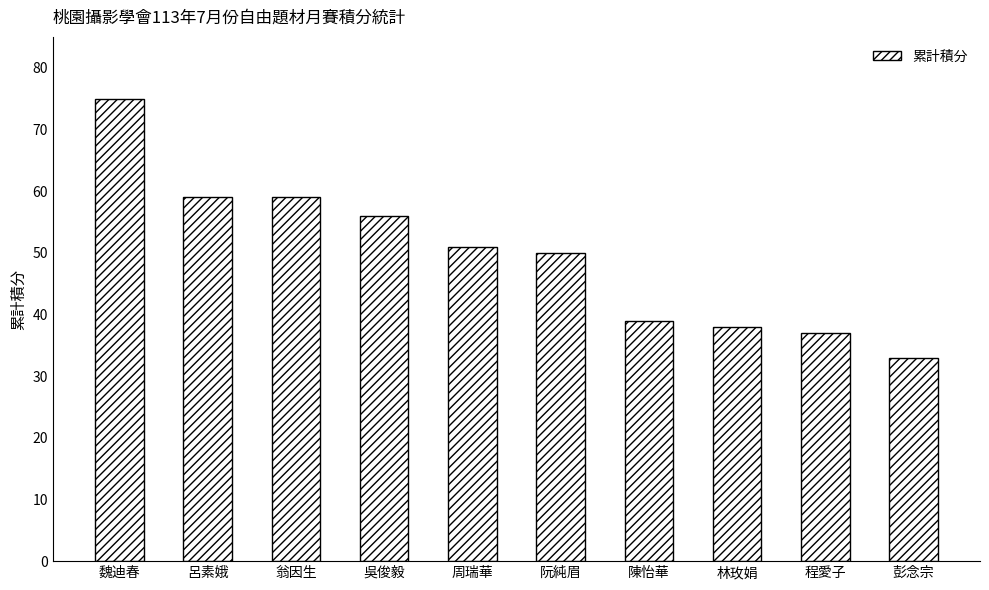

How many distinct data groups are displayed?

1